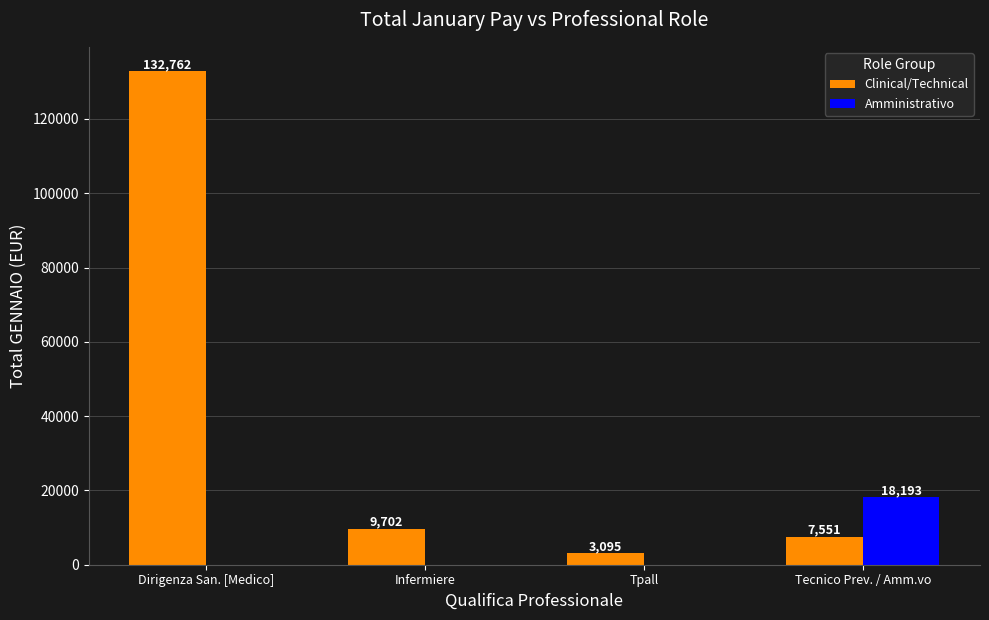

What value does the Amministrativo series have at Tecnico Prev. / Amm.vo?

18193.2